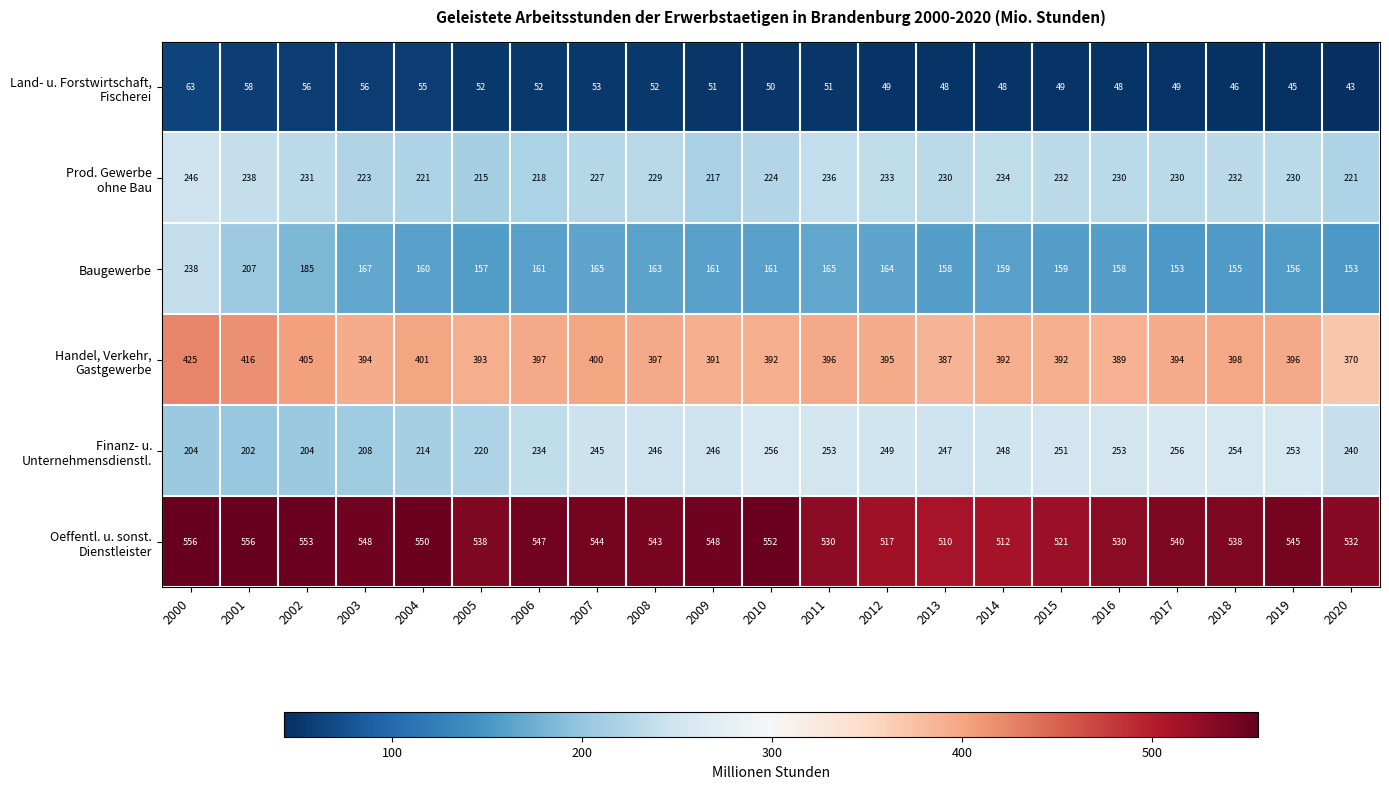

At how many categories does at least one series exceed 523?

17